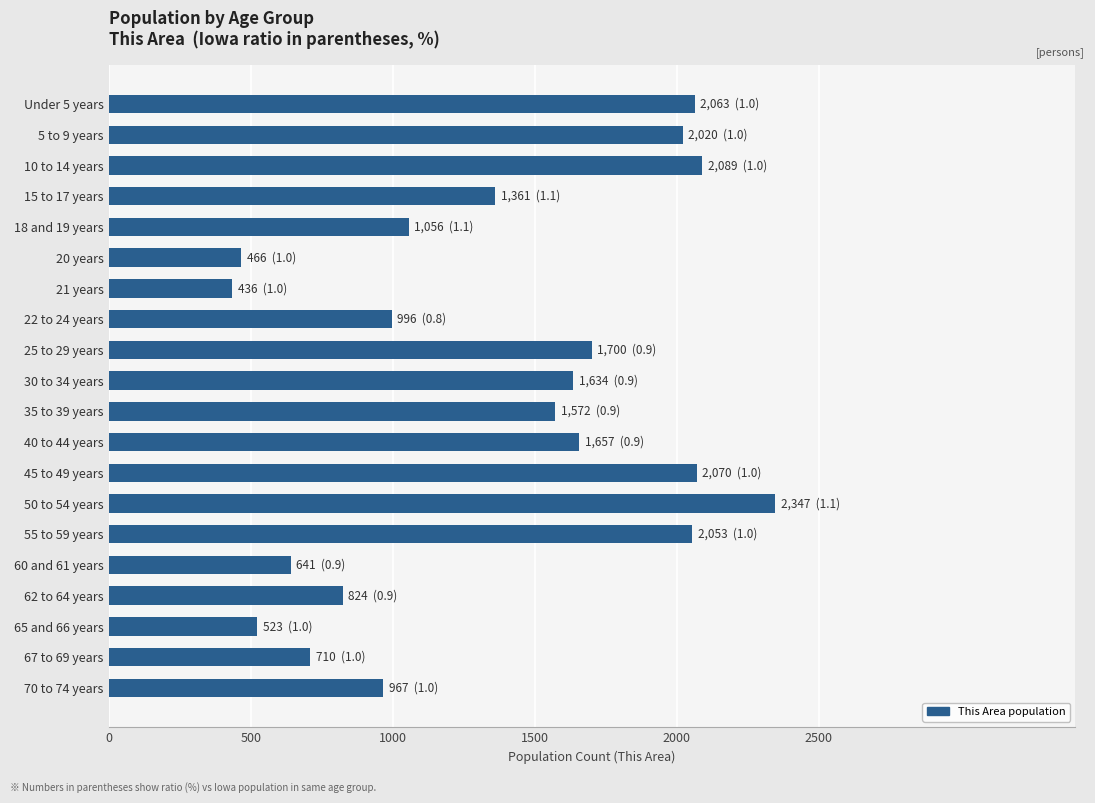

What is the minimum value shown in the chart?

436